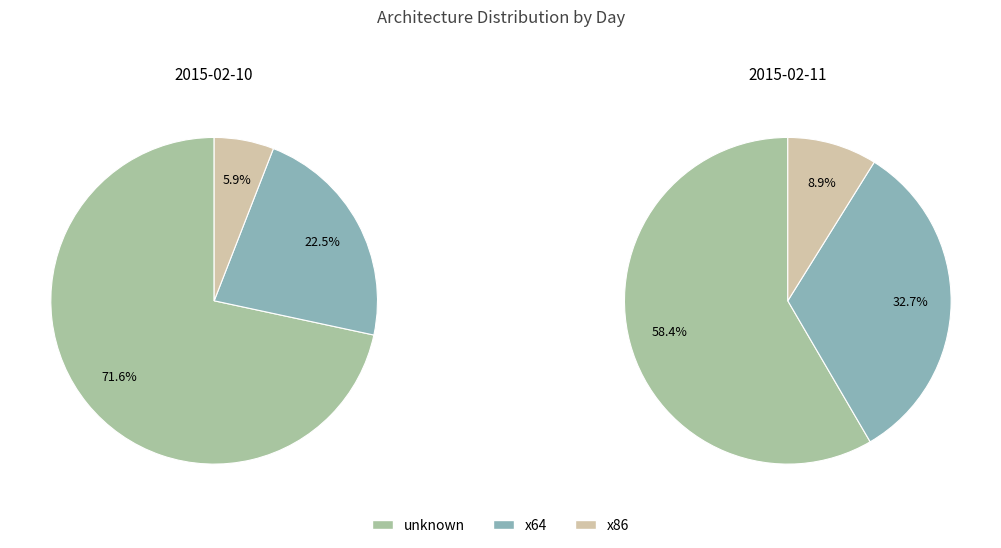

What percentage do 2015-02-10 and 2015-02-11 together represent?

100.0%